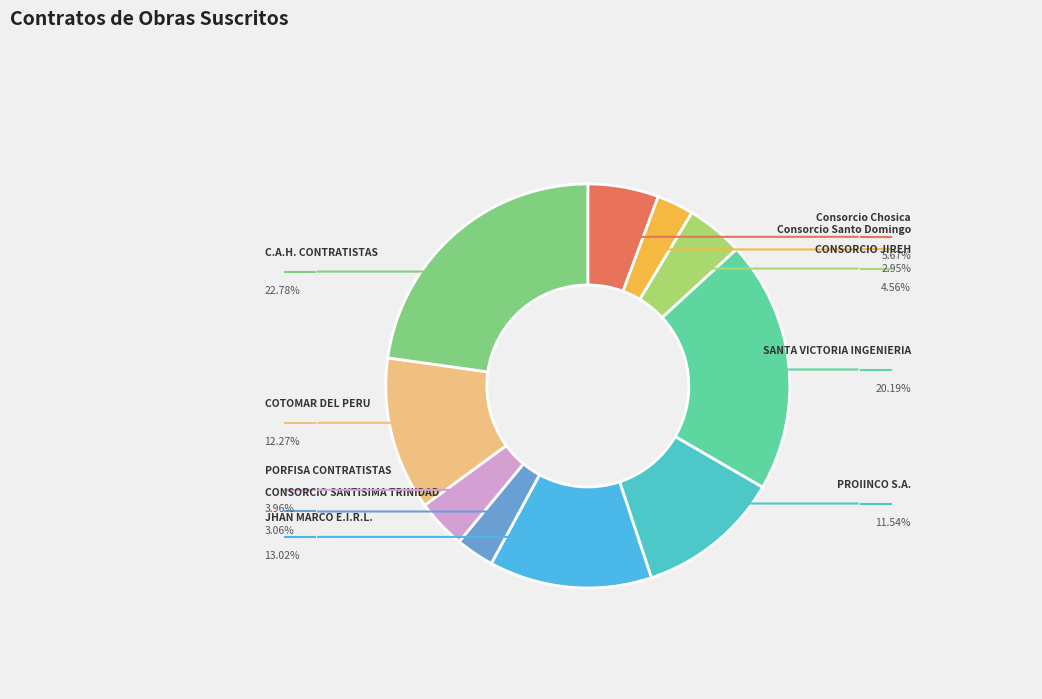

What is the largest slice in the pie chart?

C.A.H. CONTRATISTAS